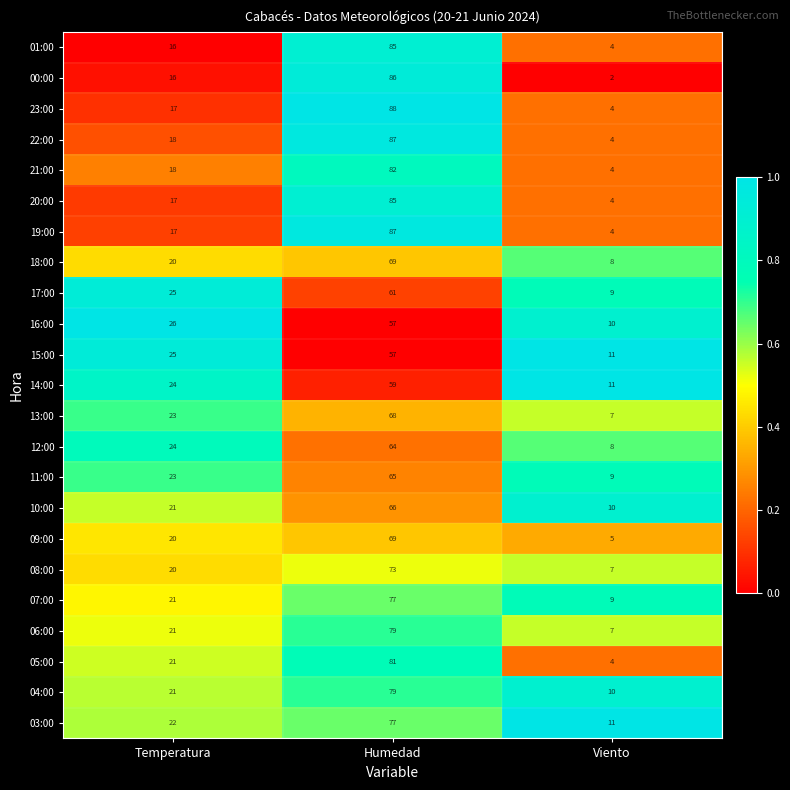

Is it true that 19:00 equals 5 at Temperatura?

False